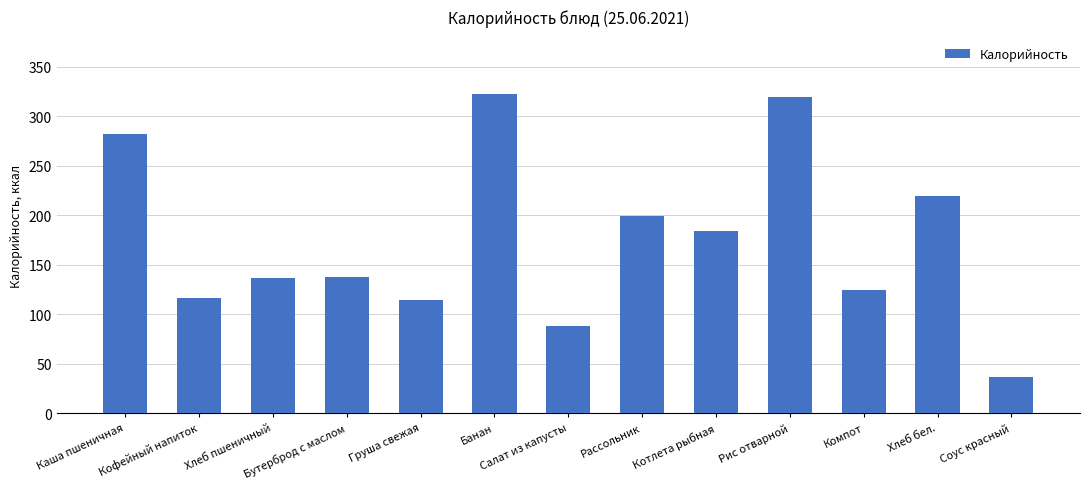

What position from the left is Хлеб пшеничный?

3